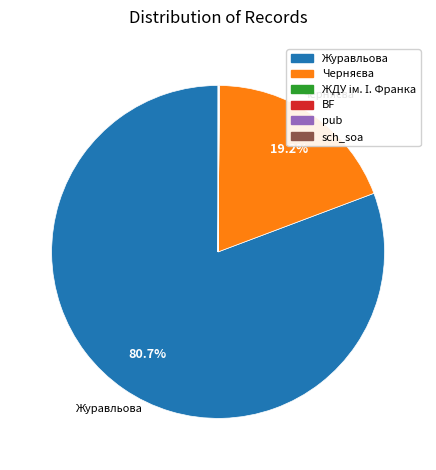

To the nearest percent, what is the difference between the largest and smallest slice percentages?

81%